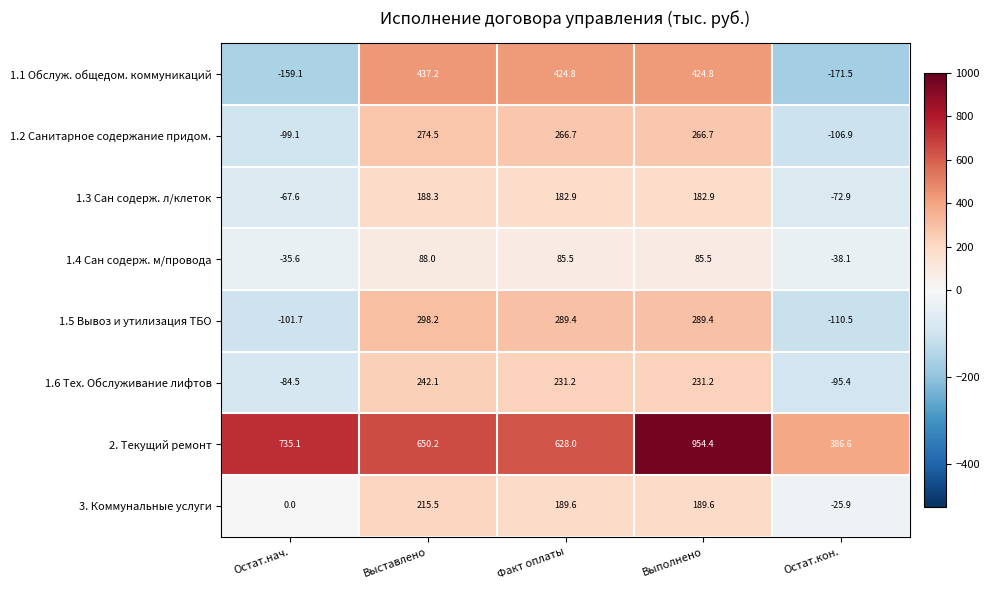

Between Выставлено and Выполнено, which series saw the biggest shift?

2. Текущий ремонт